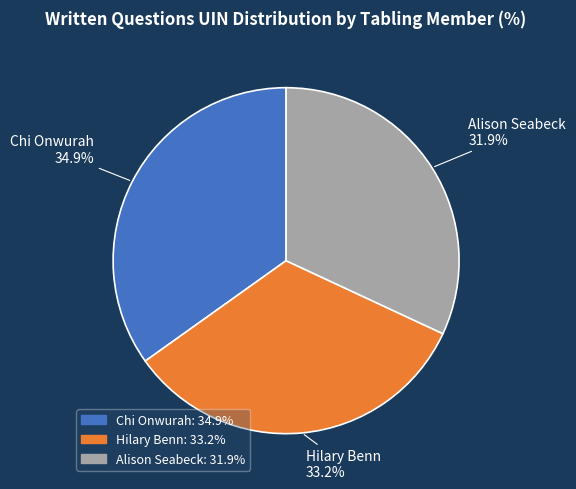

Is it true that Alison Seabeck is 43% of the pie?

False